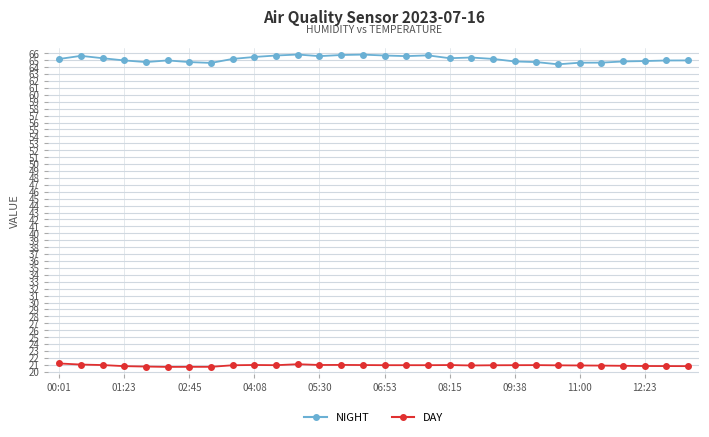

Which series has the largest total across all categories?

NIGHT